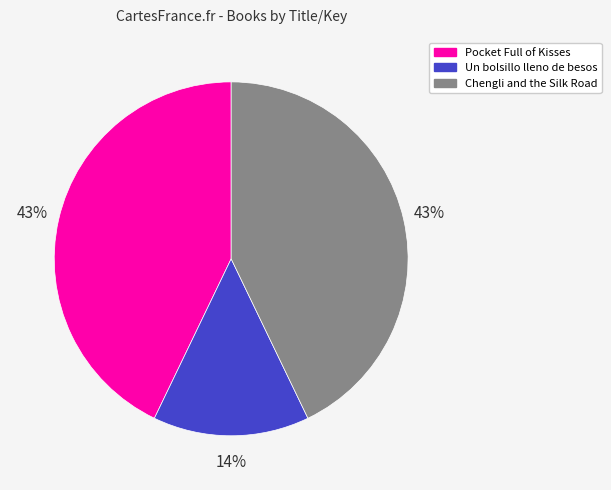

To the nearest percent, what is the average slice percentage?

33%